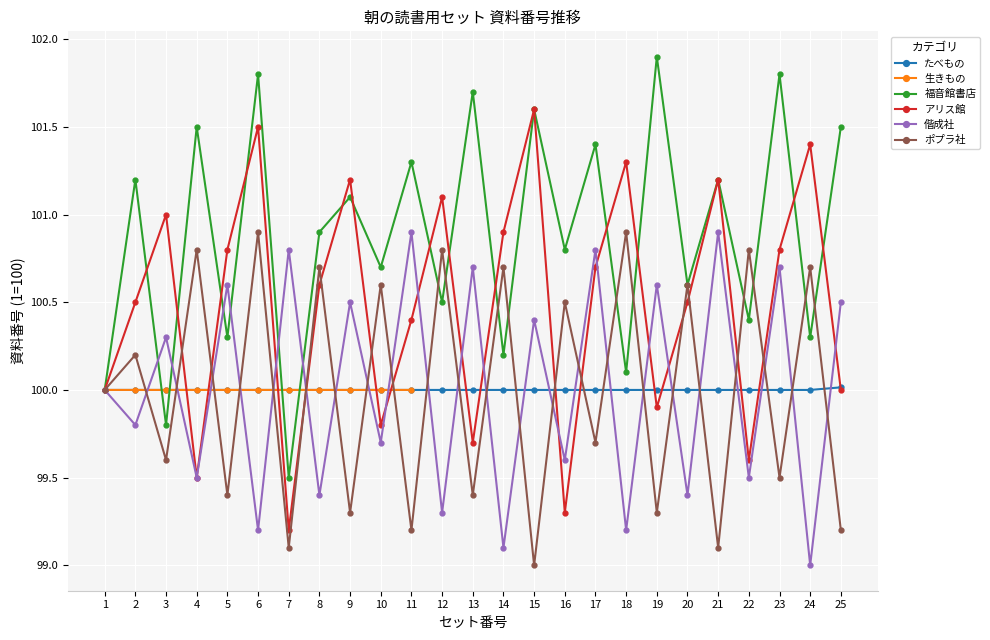

At which label does たべもの reach its peak?

25